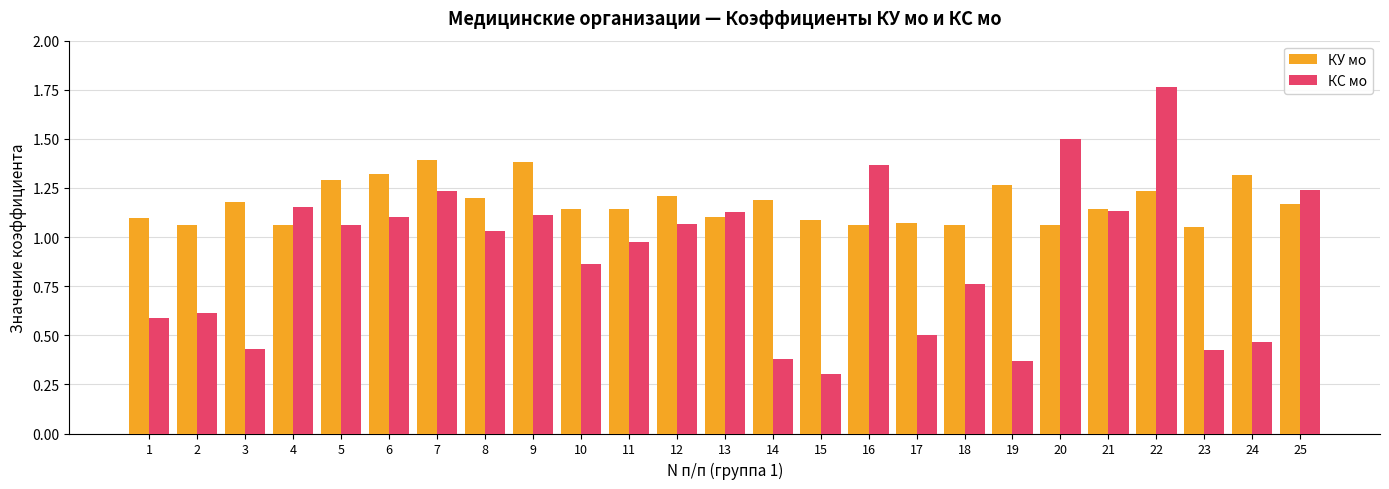

Which series changed the most between 1 and 16?

КС мо